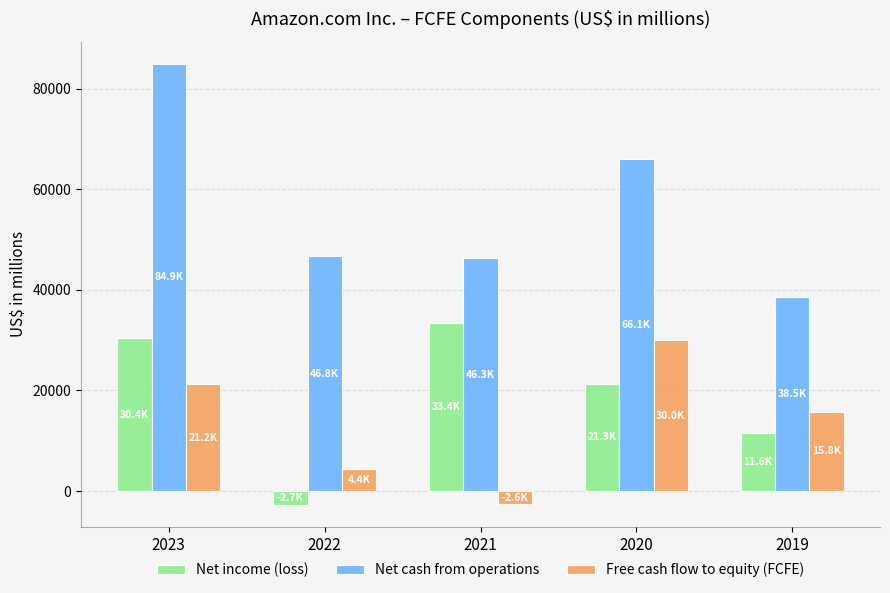

True or false: Free cash flow to equity (FCFE) has a value of 40188 at 2020.

False